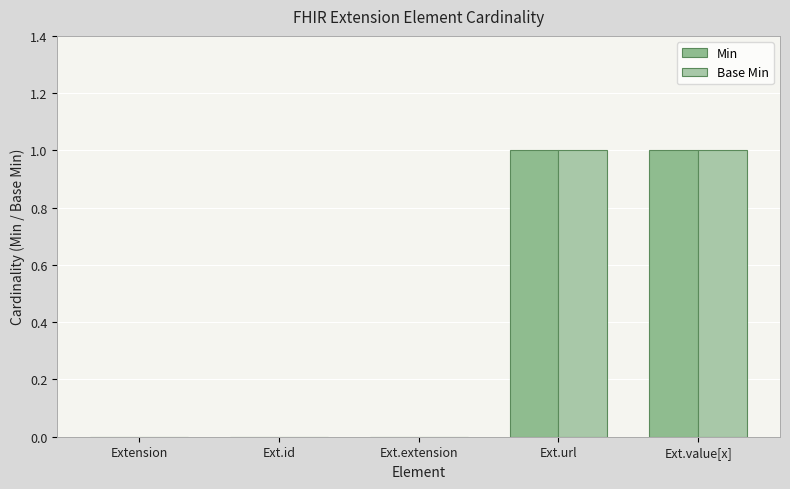

How many distinct data groups are displayed?

2